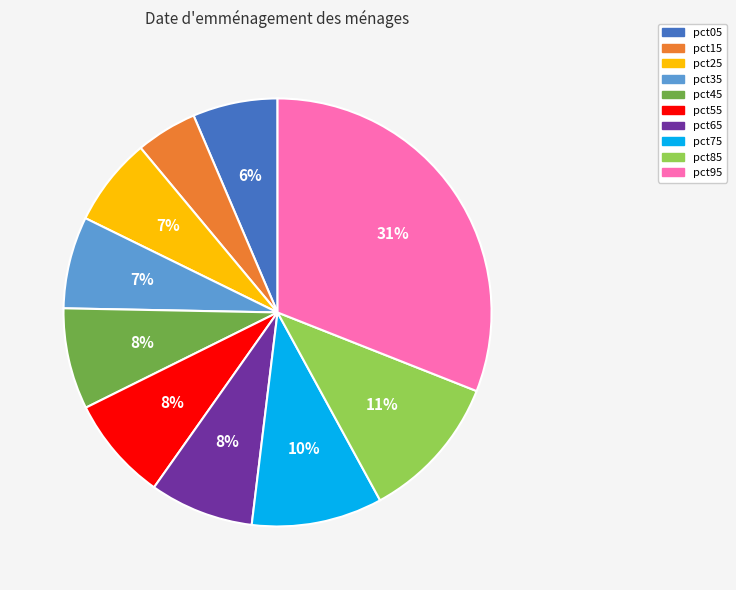

Is it true that pct45 is 8% of the pie?

True